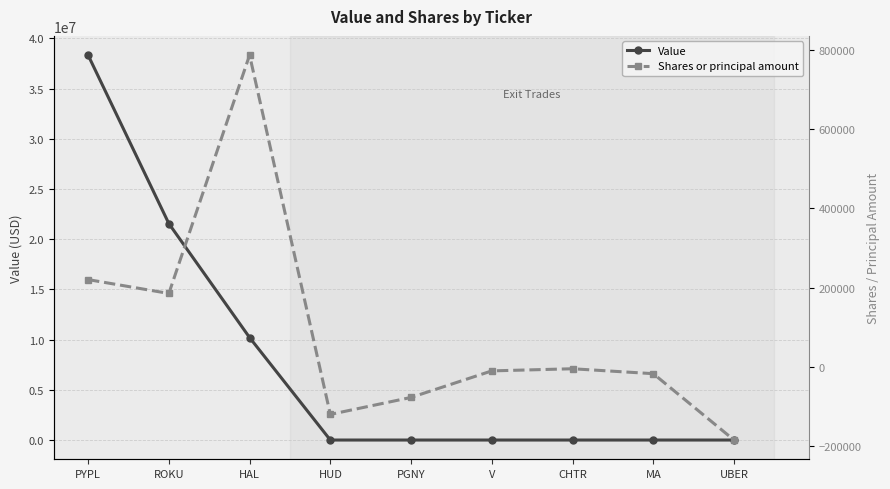

True or false: Value has more than 1 points higher than both neighbors.

False